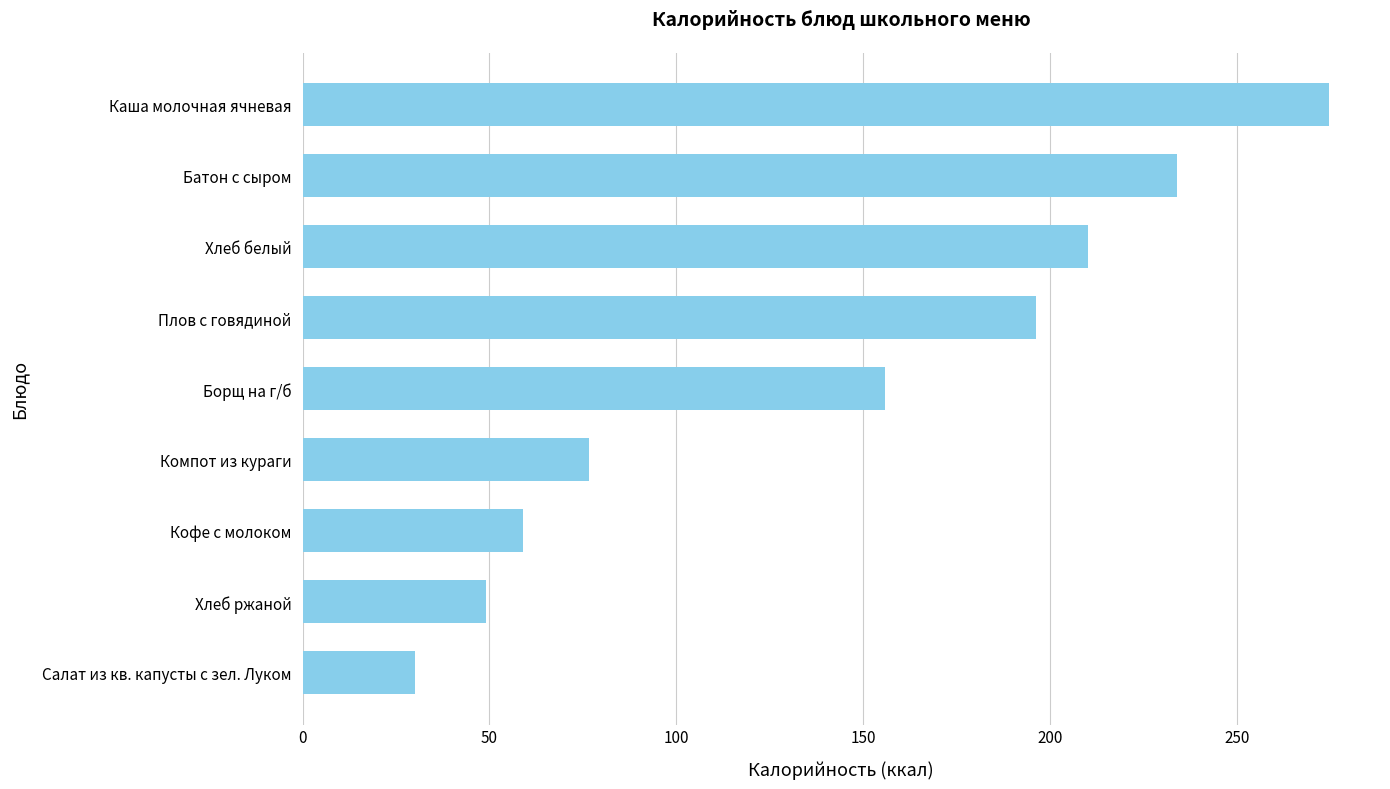

Which label corresponds to the largest value in the chart?

Каша молочная ячневая